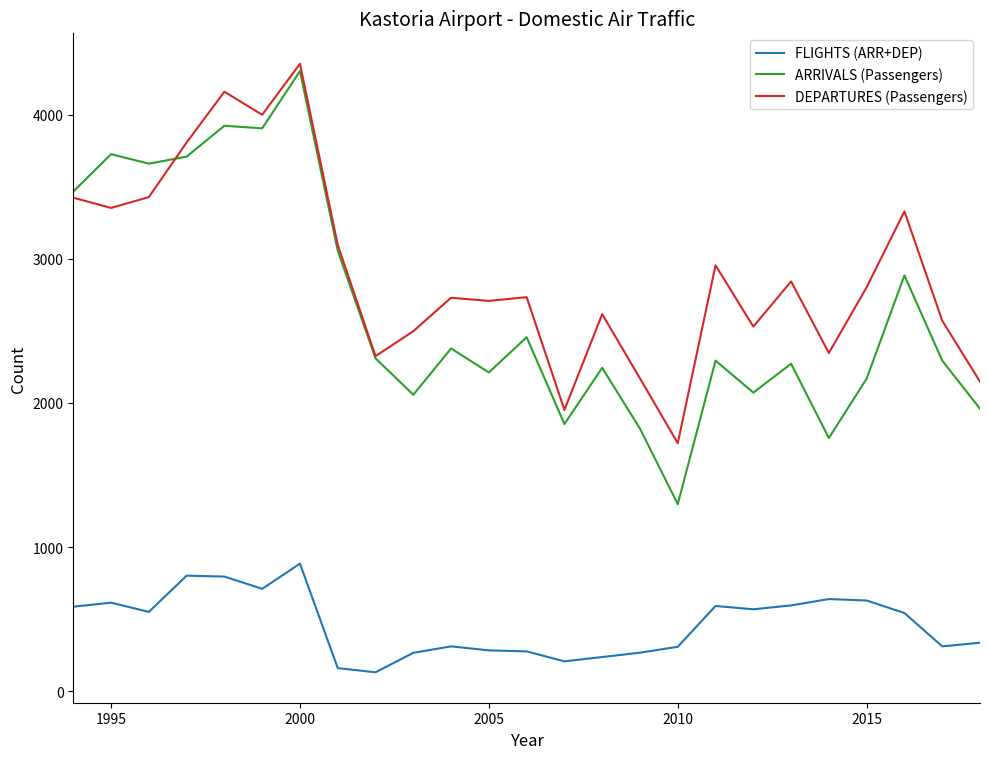

True or false: ARRIVALS (Passengers) and FLIGHTS (ARR+DEP) intersect in this chart.

False